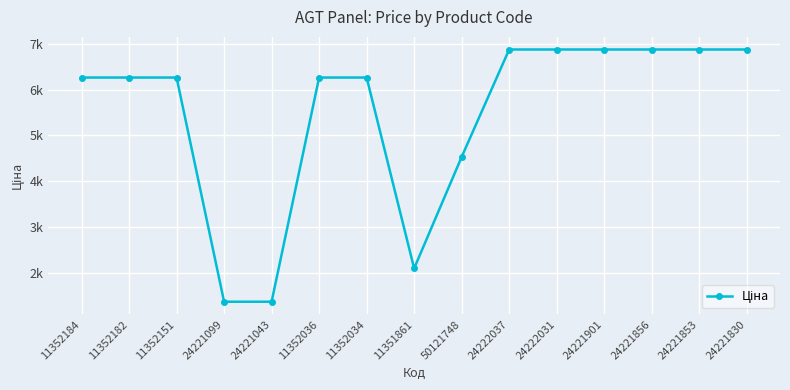

Is this an area chart (filled region under the line)?

No